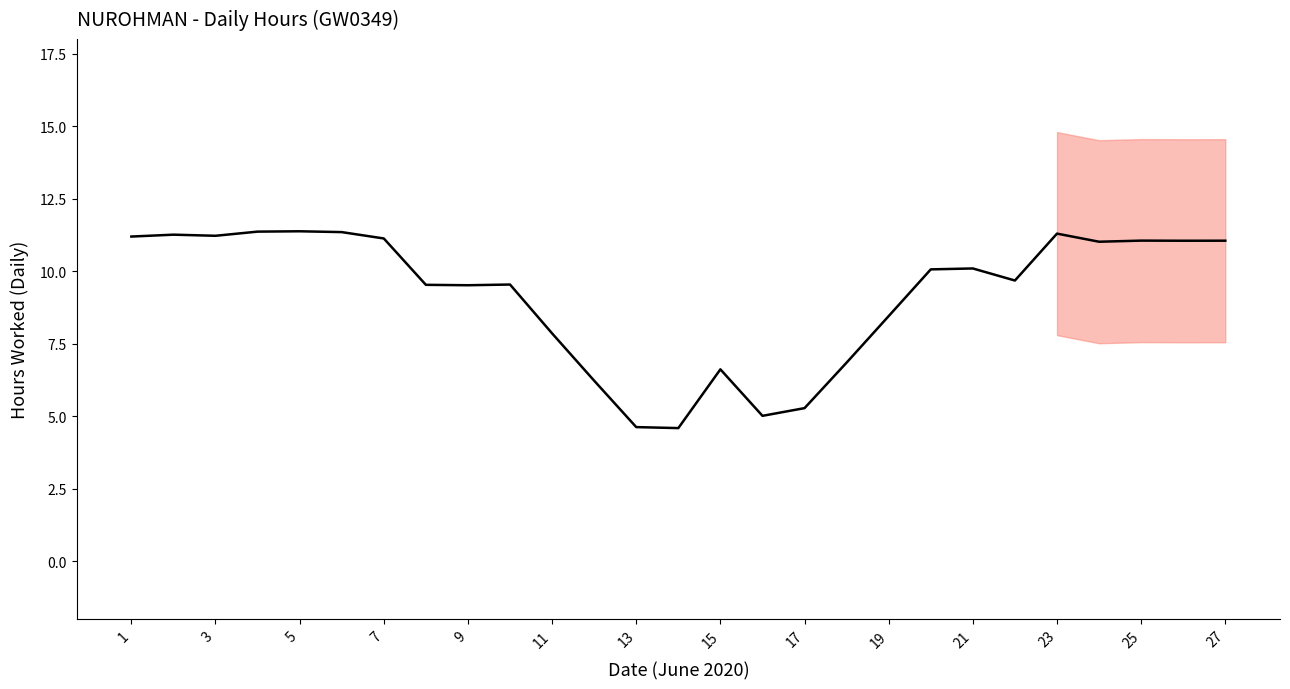

What is the sum of all values?

248.2